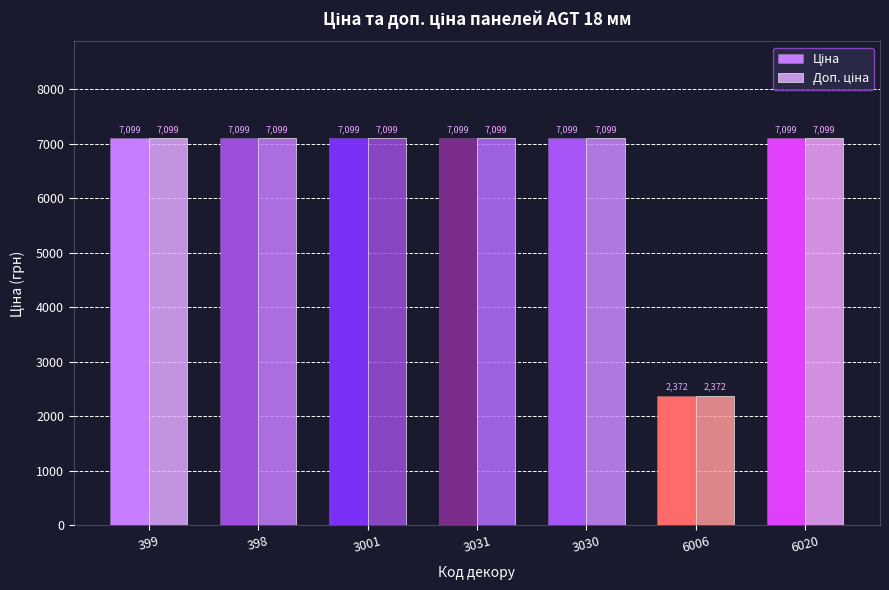

How many bars are there in each group?

2